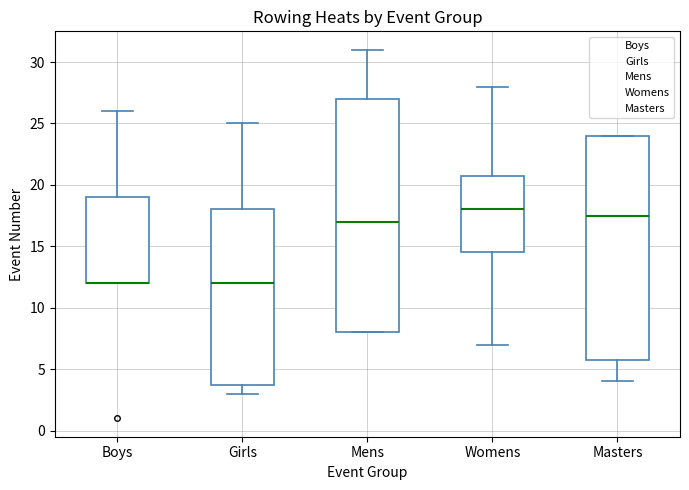

Comparing the boxes themselves (not the whiskers), which one is the tallest?

Mens